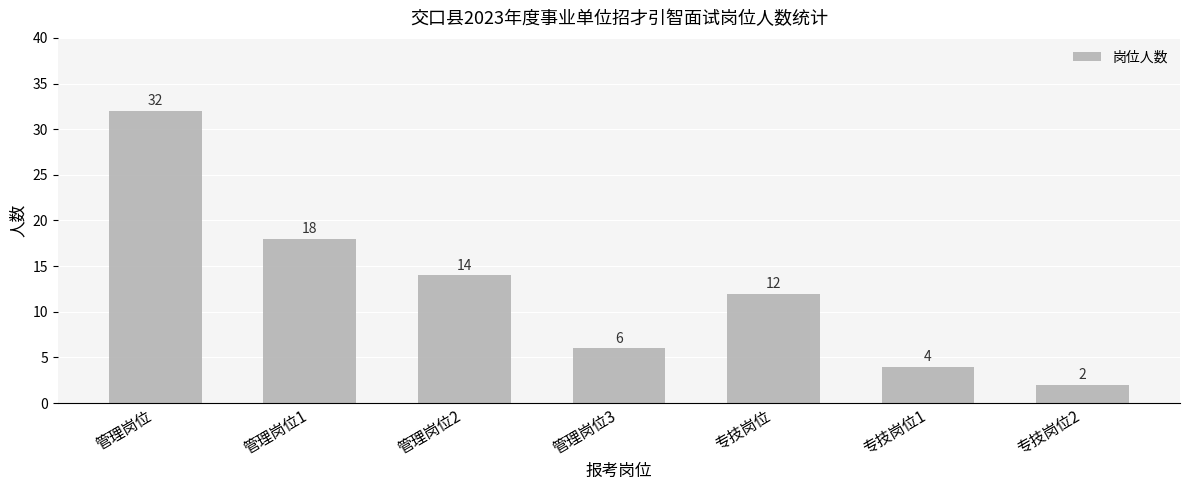

What is the sum of all values?

88